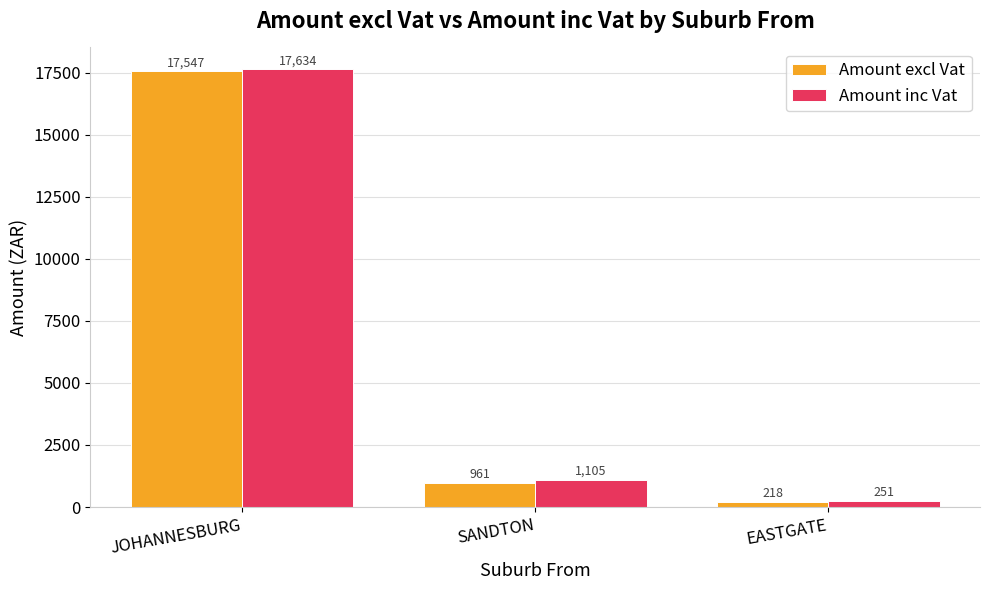

Which series has the largest total across all categories?

Amount inc Vat